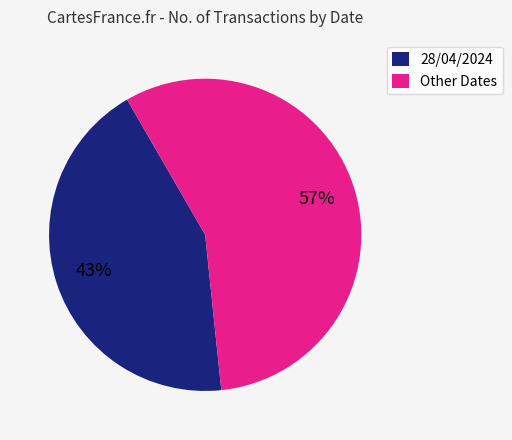

Is there a majority slice in this chart?

Yes